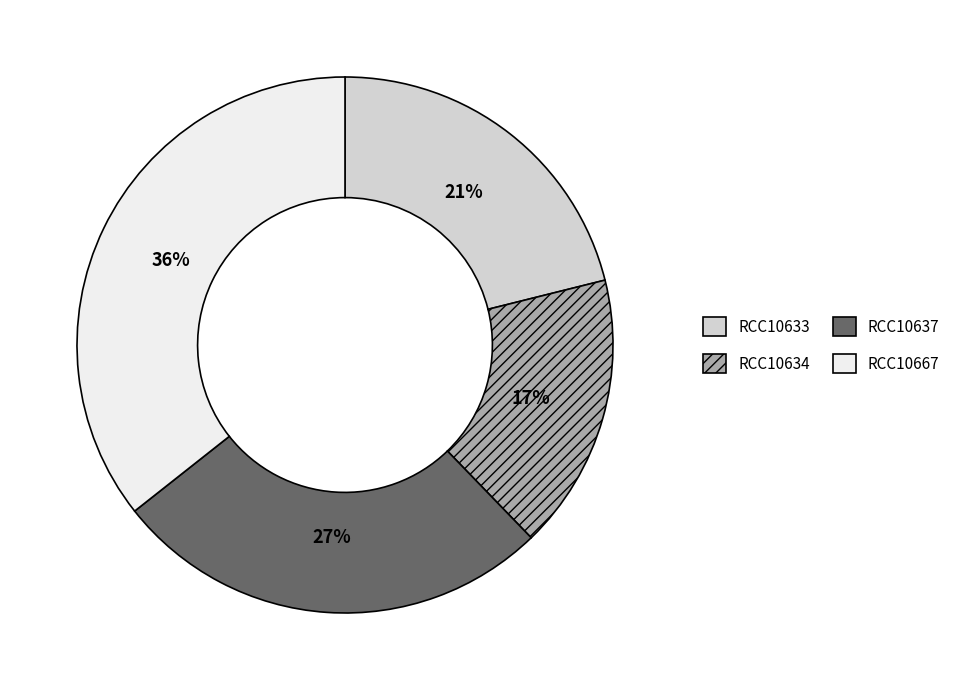

Between RCC10637 and RCC10634, which is larger?

RCC10637